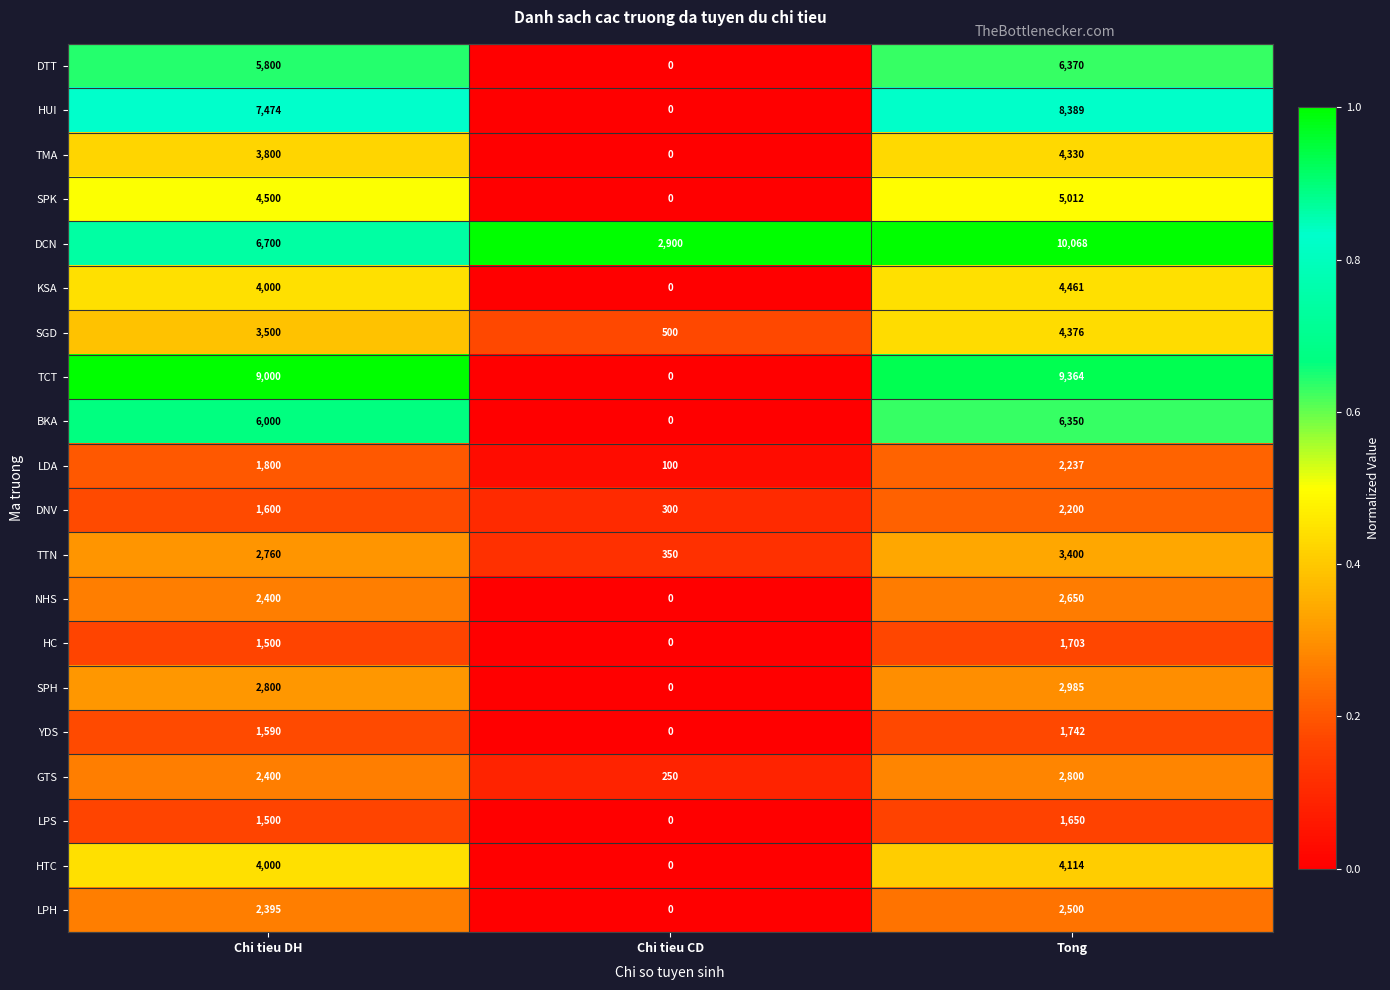

Rank the series by their maximum value, from highest to lowest.

DCN, TCT, HUI, DTT, BKA, SPK, KSA, SGD, TMA, HTC, TTN, SPH, GTS, NHS, LPH, LDA, DNV, YDS, HC, LPS